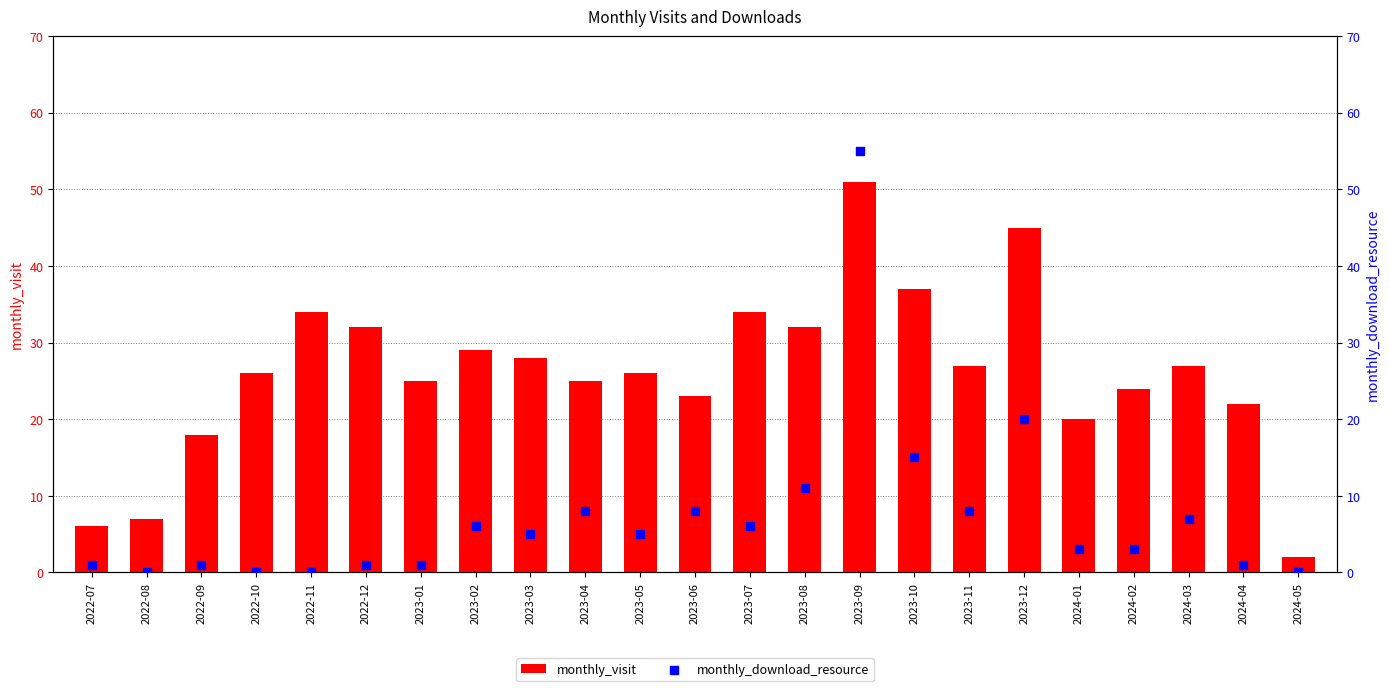

Is the value of monthly_visit at 2024-04 greater than the value of monthly_download_resource at 2022-08?

Yes